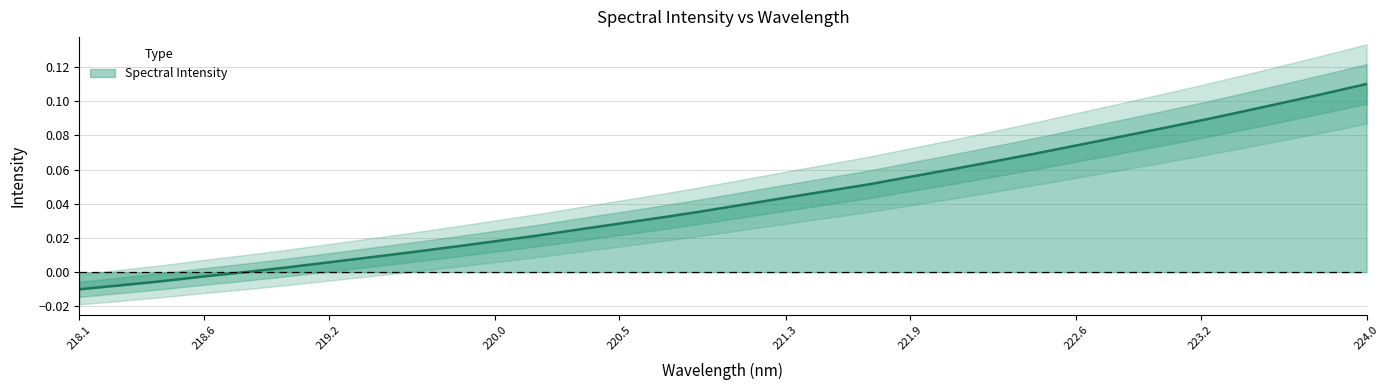

What is the difference between the second highest and second lowest values?

0.1